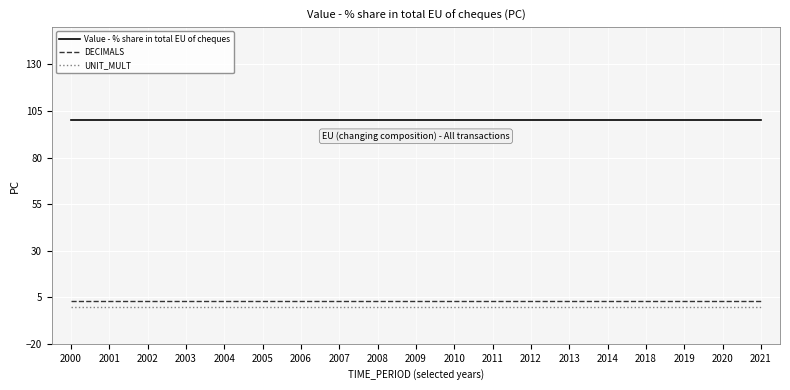

Reading left to right, extract all data points from this chart.

Value - % share in total EU of cheques: 2000=100	2001=100	2002=100	2003=100	2004=100	2005=100	2006=100	2007=100	2008=100	2009=100	2010=100	2011=100	2012=100	2013=100	2014=100	2018=100	2019=100	2020=100	2021=100
DECIMALS: 2000=3	2001=3	2002=3	2003=3	2004=3	2005=3	2006=3	2007=3	2008=3	2009=3	2010=3	2011=3	2012=3	2013=3	2014=3	2018=3	2019=3	2020=3	2021=3
UNIT_MULT: 2000=0	2001=0	2002=0	2003=0	2004=0	2005=0	2006=0	2007=0	2008=0	2009=0	2010=0	2011=0	2012=0	2013=0	2014=0	2018=0	2019=0	2020=0	2021=0